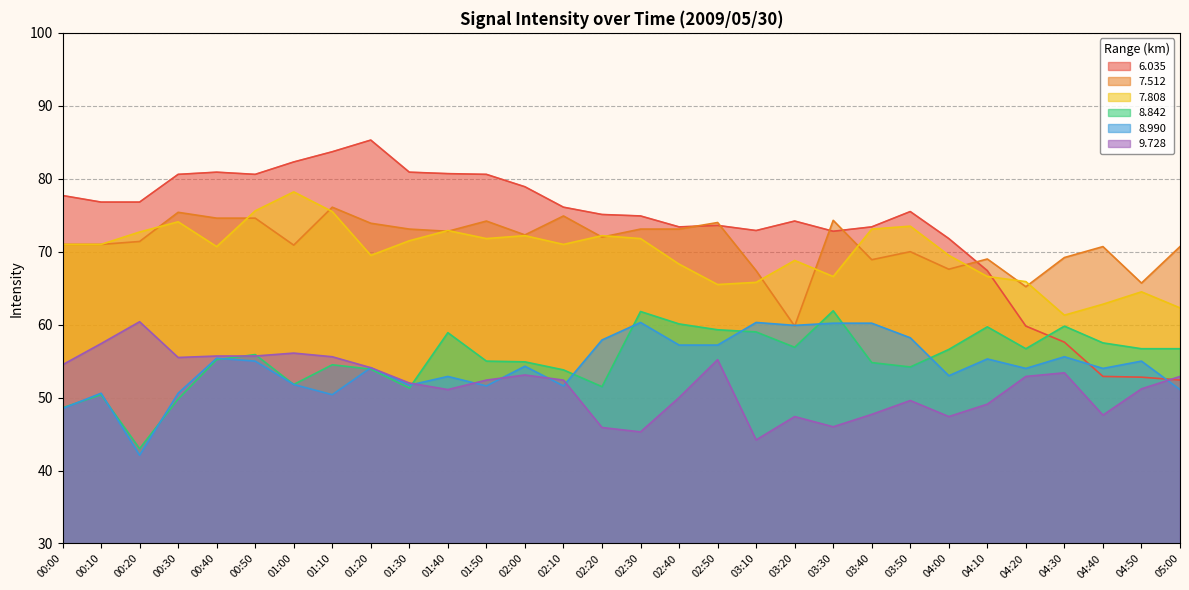

What is the average value of the 7.808 series?

69.9